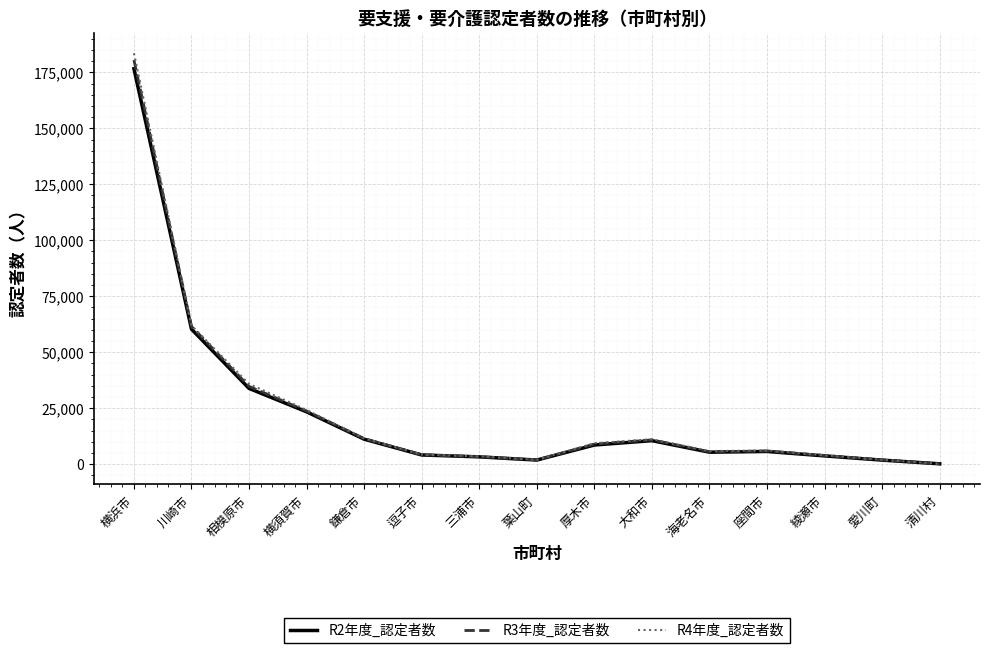

The value of R3年度_認定者数 at 相模原市 is 34740. True or false?

True